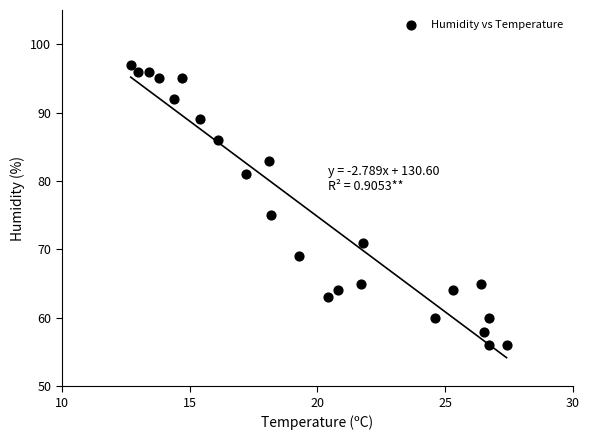

What Y value in the scatter plot is closest to 76?

75